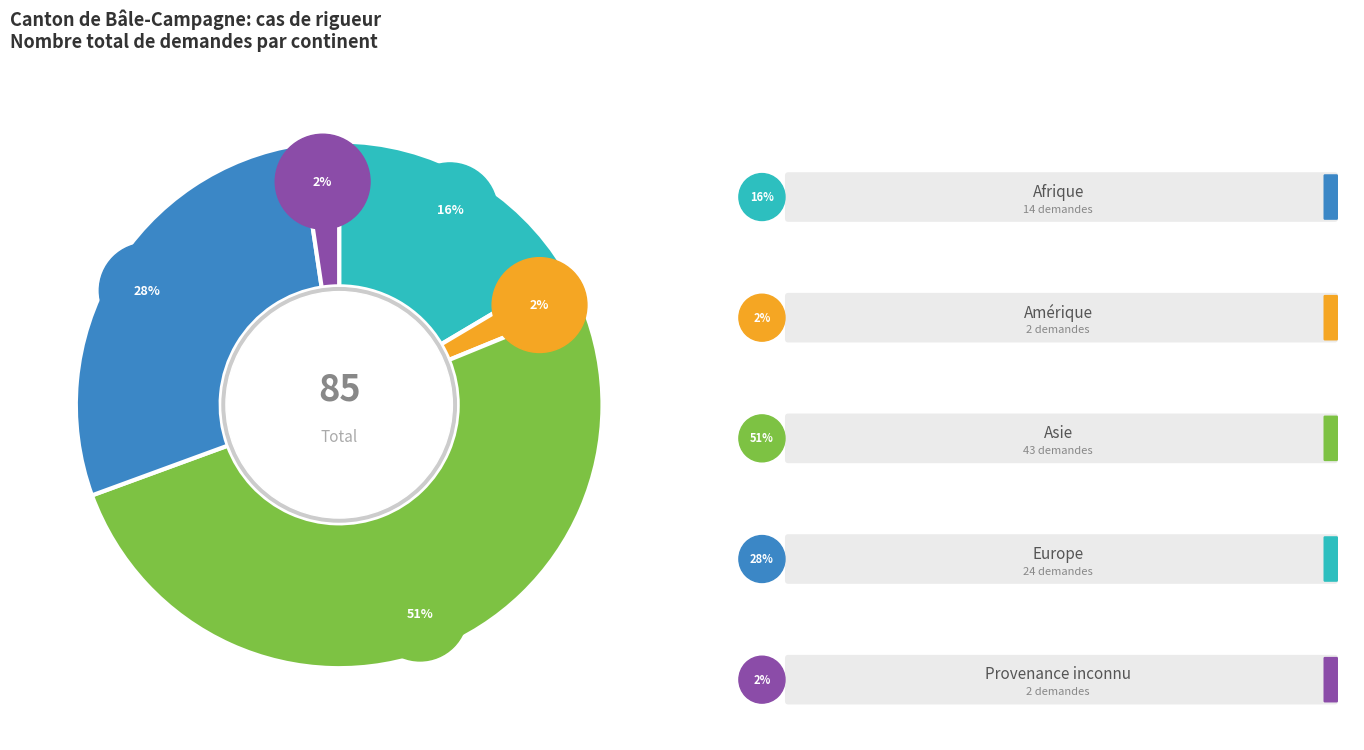

What percentage is the Afrique slice, to the nearest percent?

16%